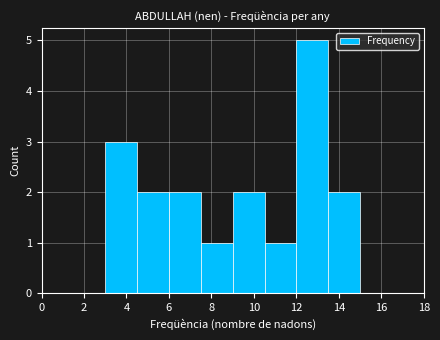

Over which range of the x-axis is the bar tallest?

12.0 to 13.5